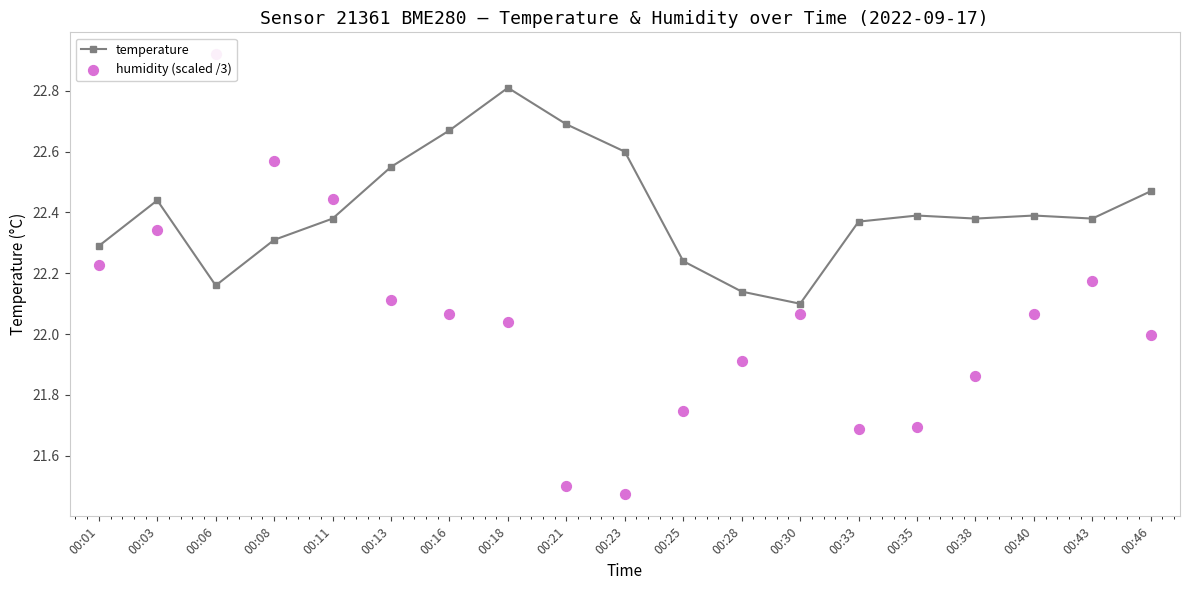

Which series reaches the minimum Y coordinate?

humidity (scaled /3)